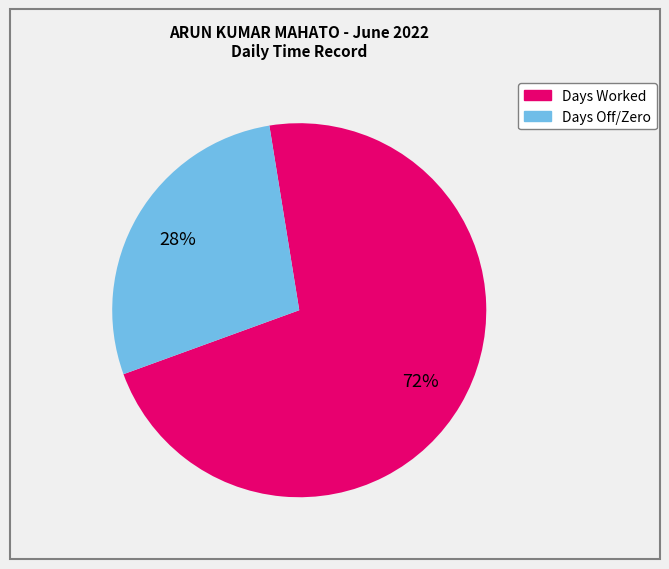

Is there any slice that represents more than half of the pie?

Yes